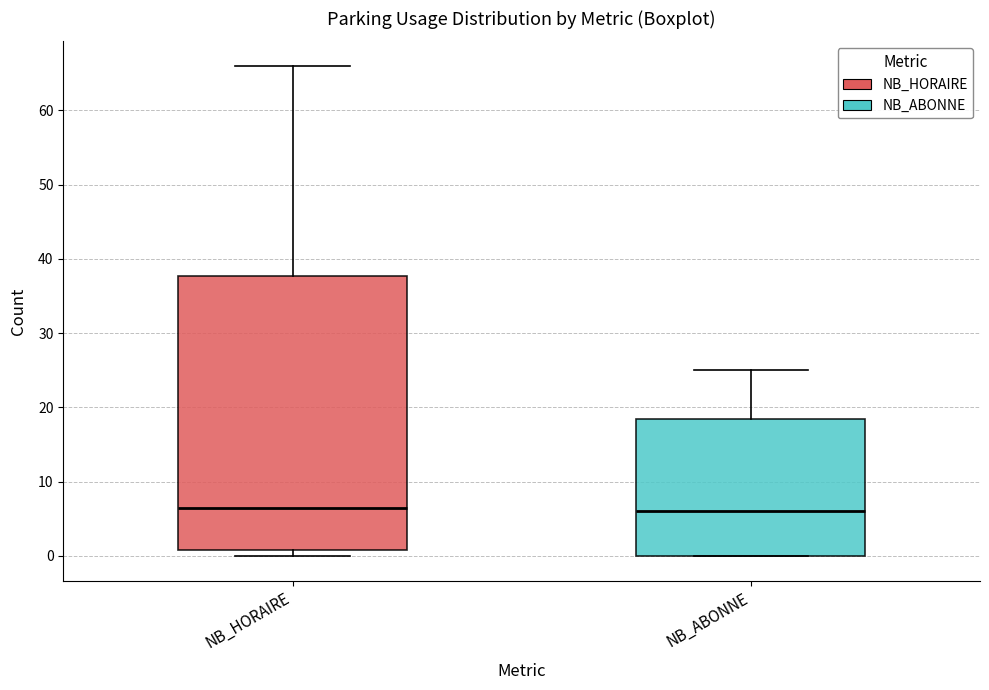

Reading left to right, read every box against the y-axis: the position of its median line, the range the box covers, and the ends of its whiskers. The values are not printed on the chart, so give them approximately, as read against the axis.

NB_HORAIRE: median 7, box 1 to 38, whiskers 0 to 66
NB_ABONNE: median 6, box 0 to 19, whiskers 0 to 25